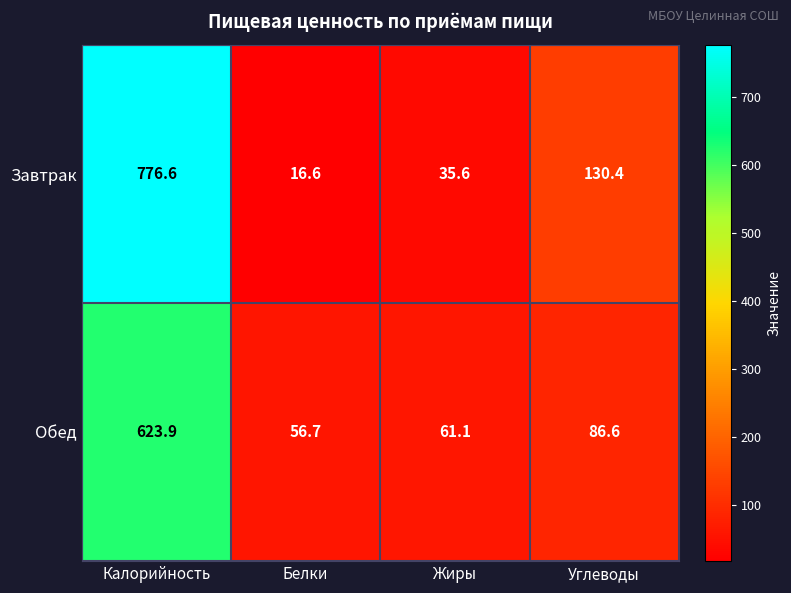

What is the difference between the second highest and minimum values in the Завтрак series?

113.8